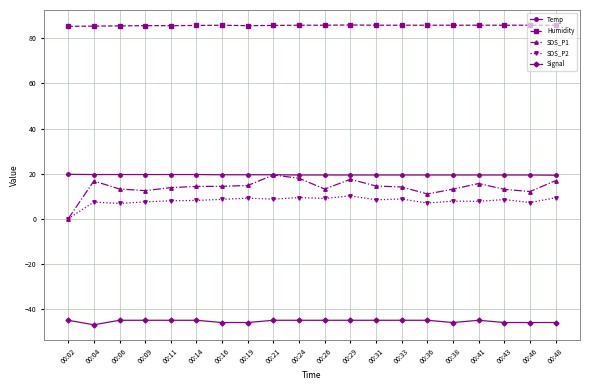

True or false: Humidity has a value of 119.3 at 00:14.

False